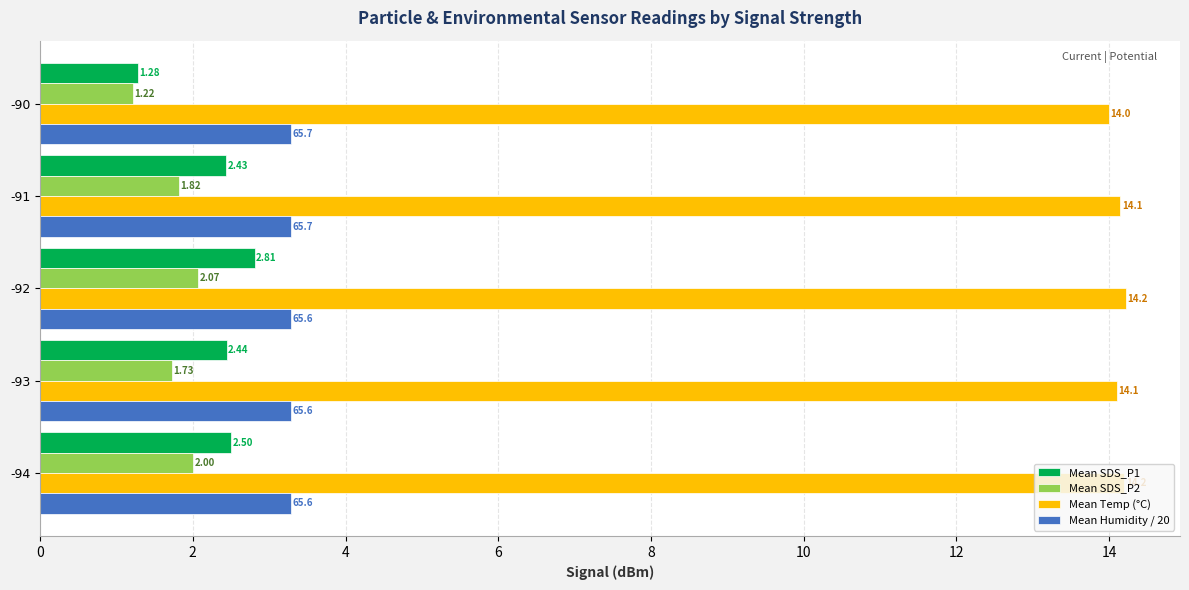

Between -94 and -91, which series saw the biggest shift?

Mean SDS_P2